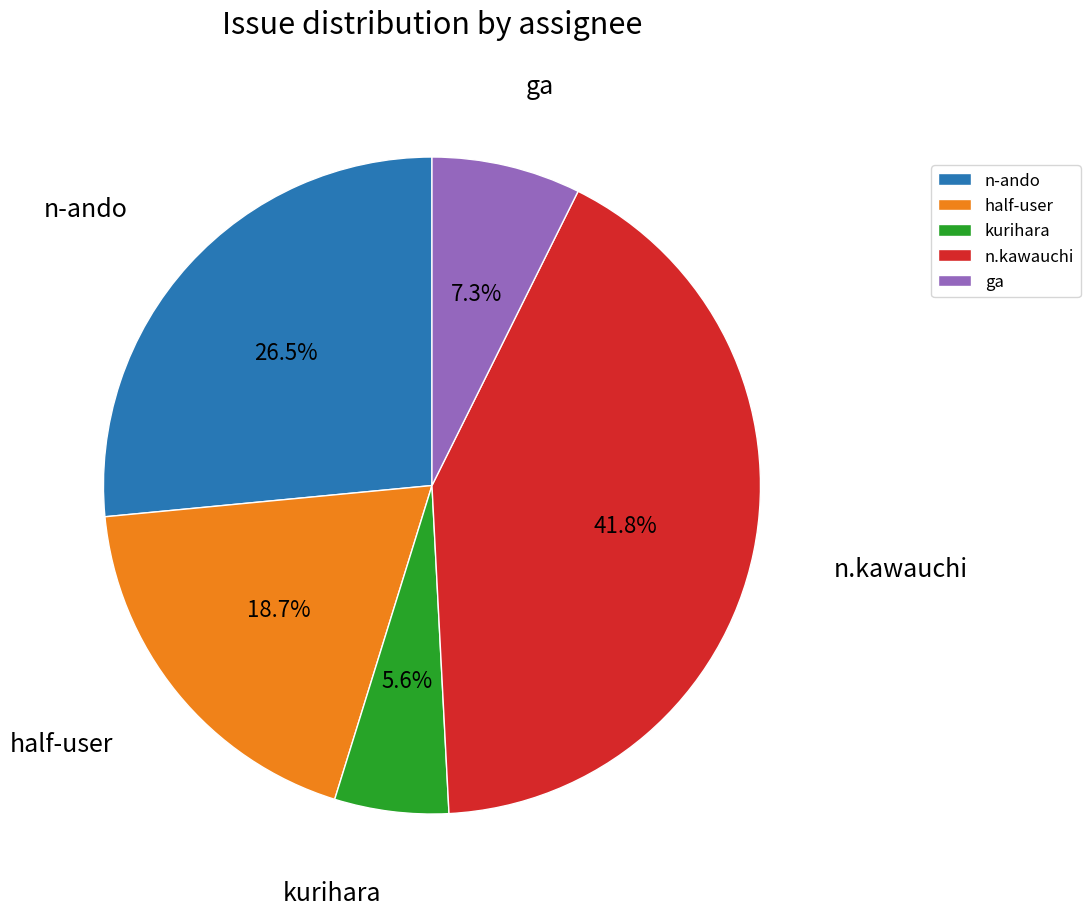

Combined, do n.kawauchi and kurihara account for over 50%?

No